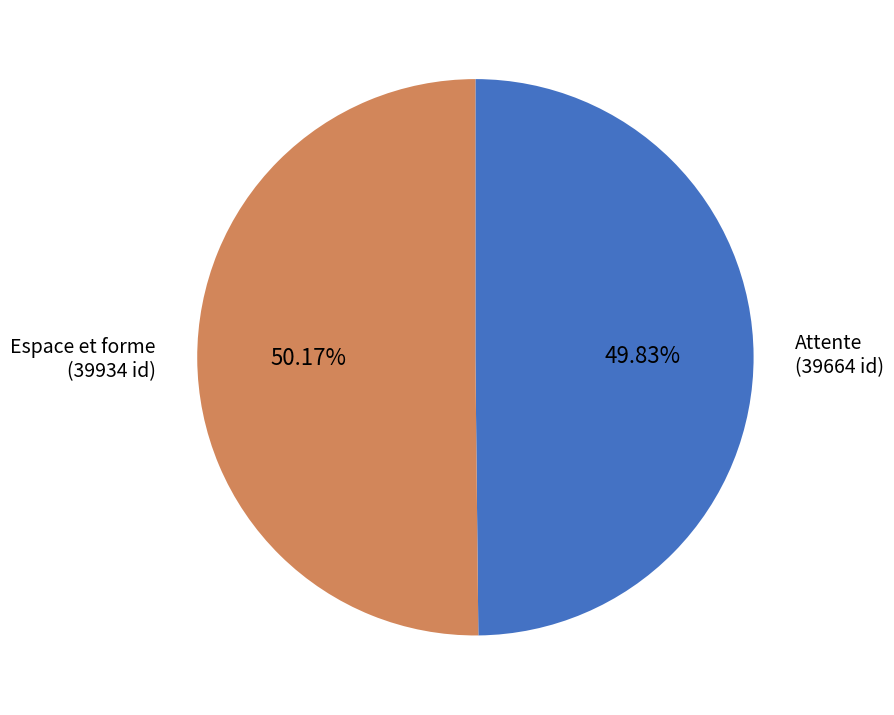

How many slices are in this pie chart?

2